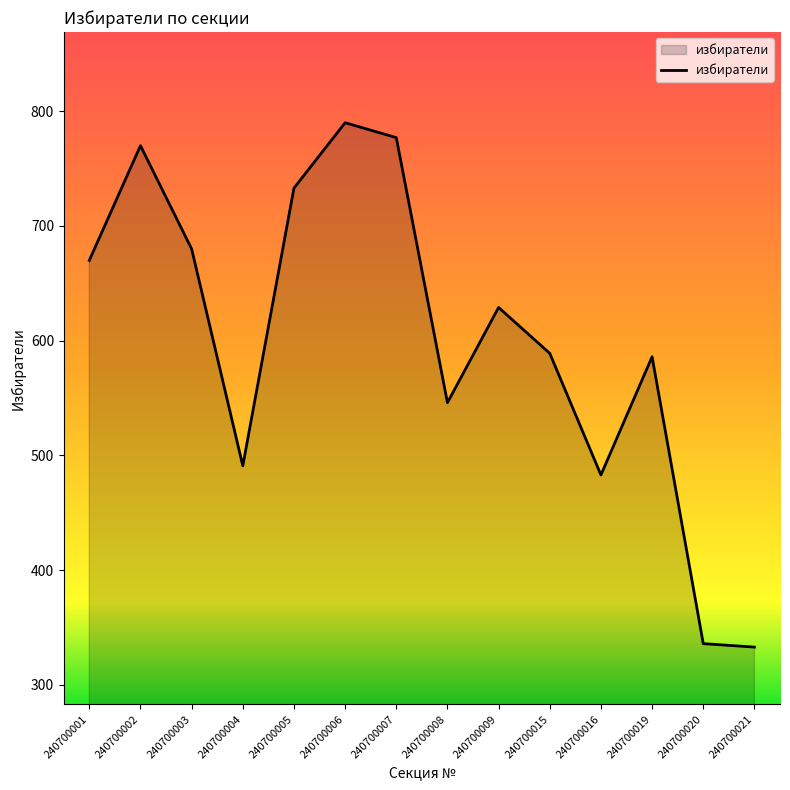

What is the smallest value displayed?

333